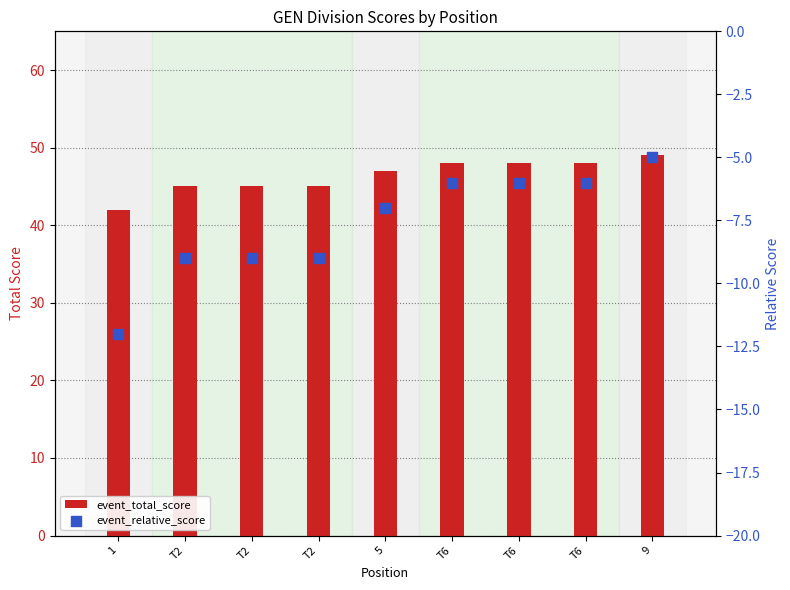

Which series reaches the maximum Y coordinate?

event_total_score